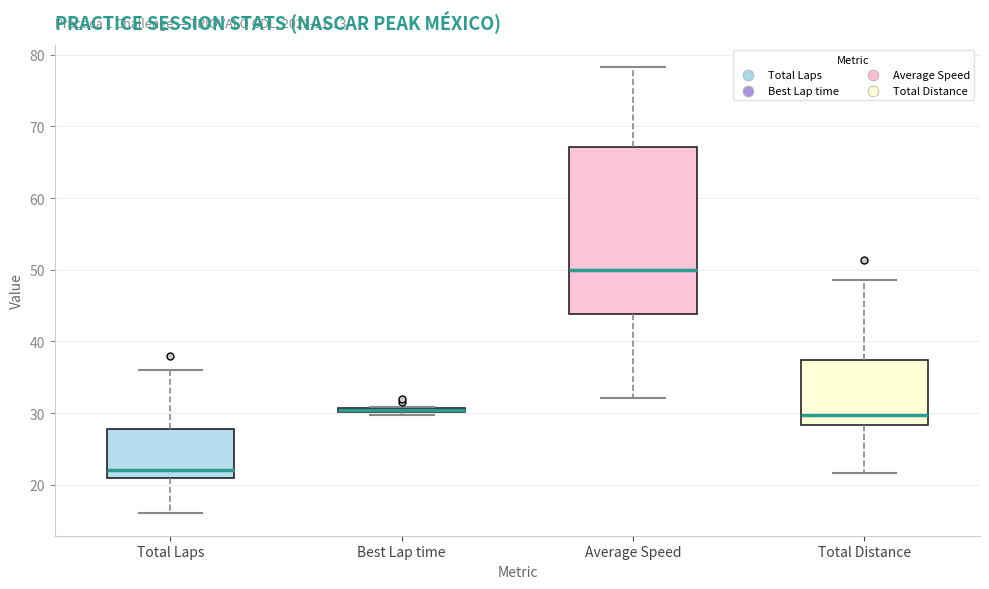

Comparing the boxes themselves (not the whiskers), which one is the tallest?

Average Speed